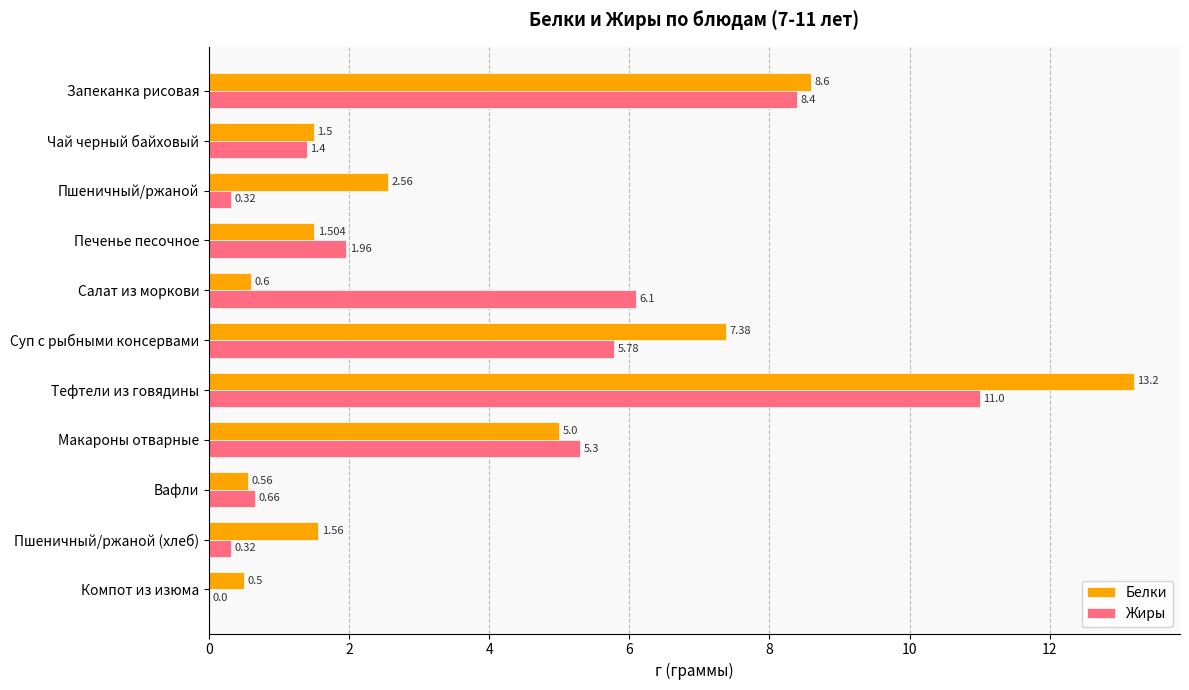

Which series has the largest total across all categories?

Белки